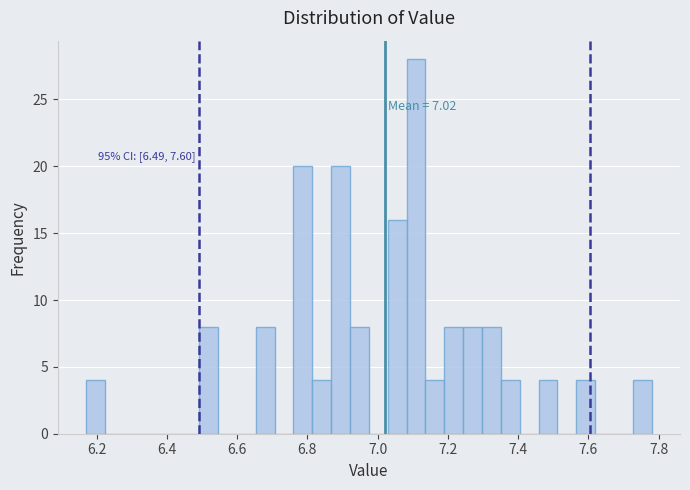

Read against the x-axis, roughly where is the centre of the tallest bar?

7.10